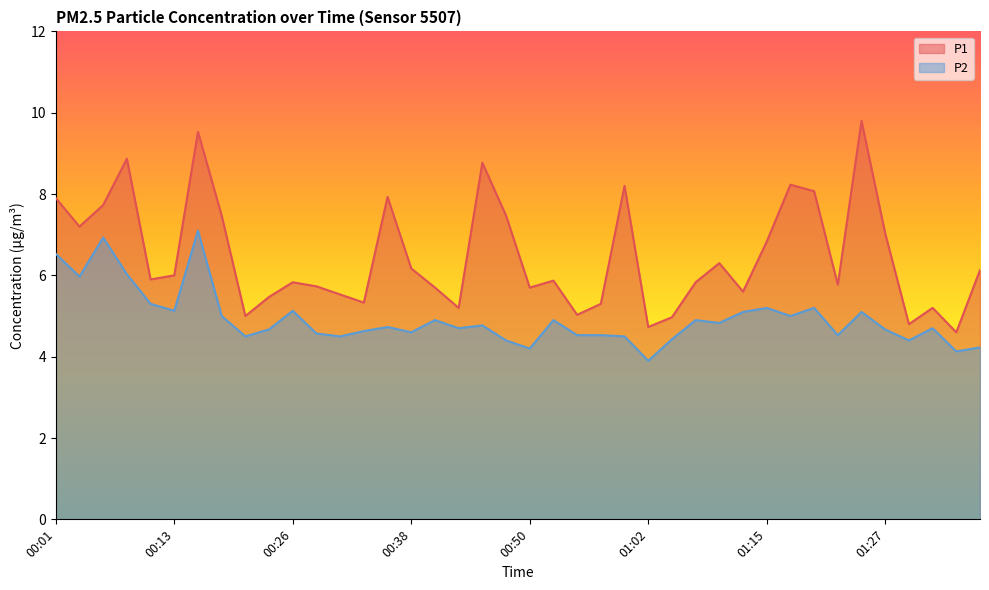

At which category does the chart reach its minimum across all series?

01:02